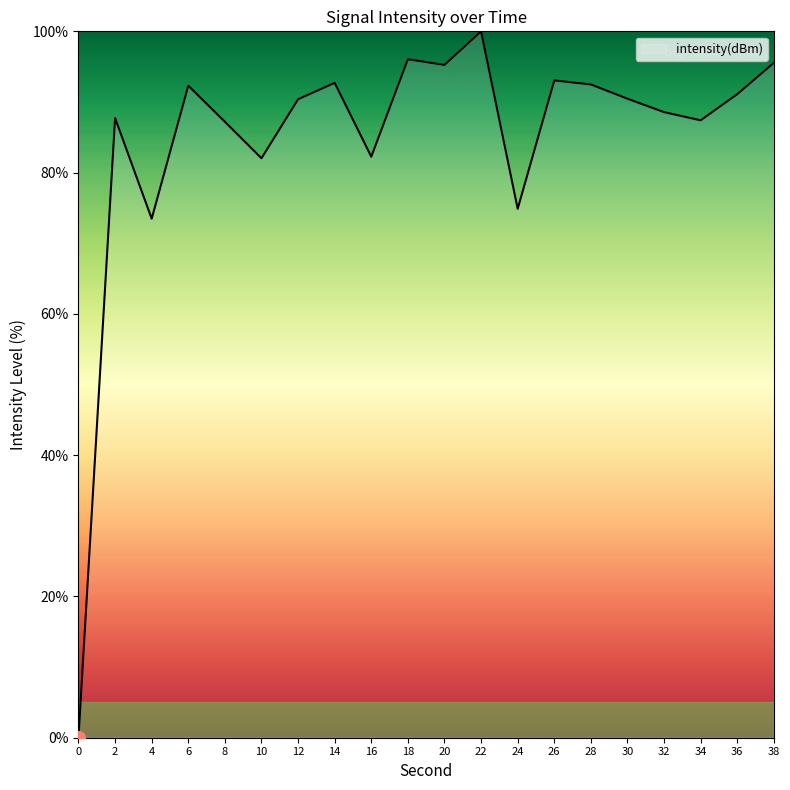

What is the sum of the values at 22 and 14?

192.7